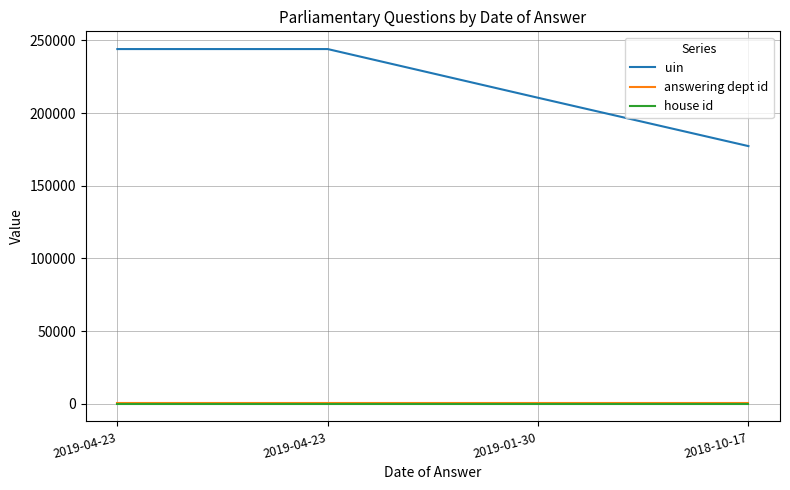

Does the chart display data point markers on the line(s)?

No